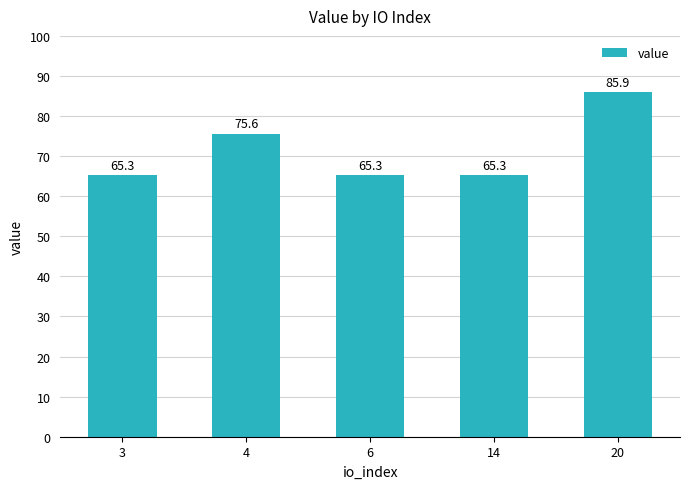

Are the bars horizontal?

No